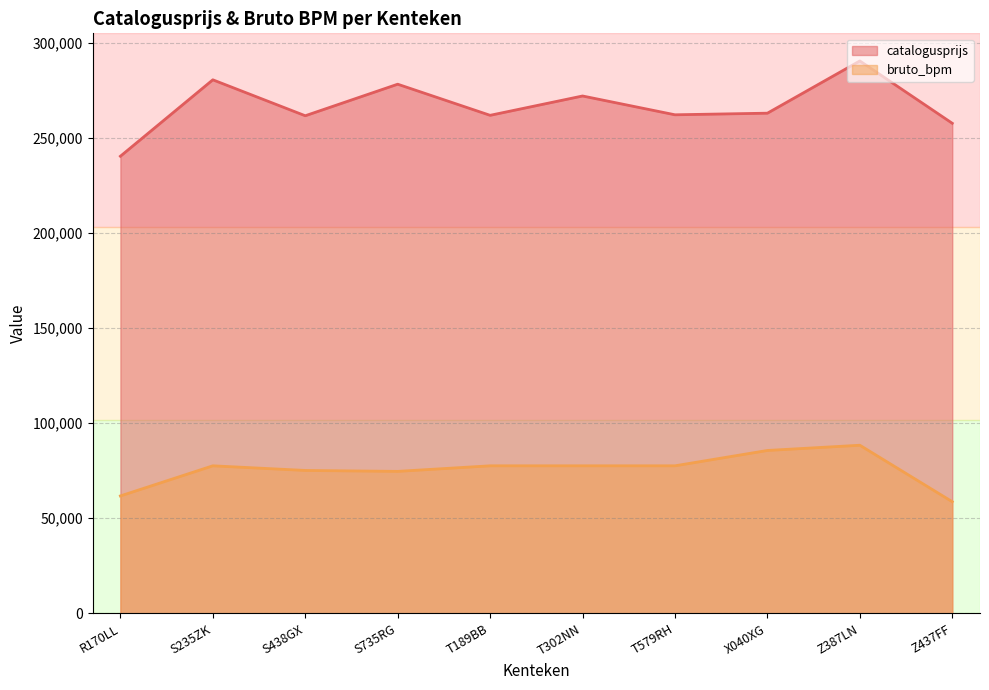

Reading left to right, list all the values displayed in this chart.

catalogusprijs: R170LL=240269	S235ZK=280459	S438GX=261563	S735RG=278148	T189BB=261789	T302NN=271953	T579RH=262067	X040XG=262911	Z387LN=290376	Z437FF=257598
bruto_bpm: R170LL=61661	S235ZK=77506	S438GX=75066	S735RG=74578	T189BB=77506	T302NN=77506	T579RH=77506	X040XG=85574	Z387LN=88319	Z437FF=58627